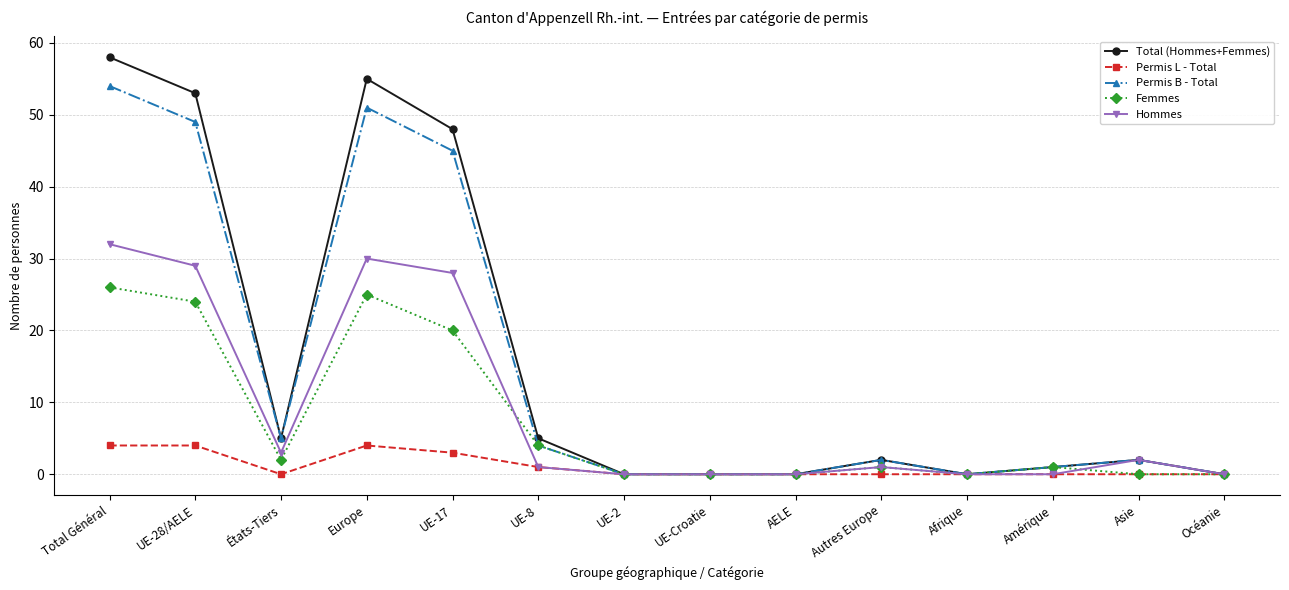

What is the total value across all series at Asie?

6